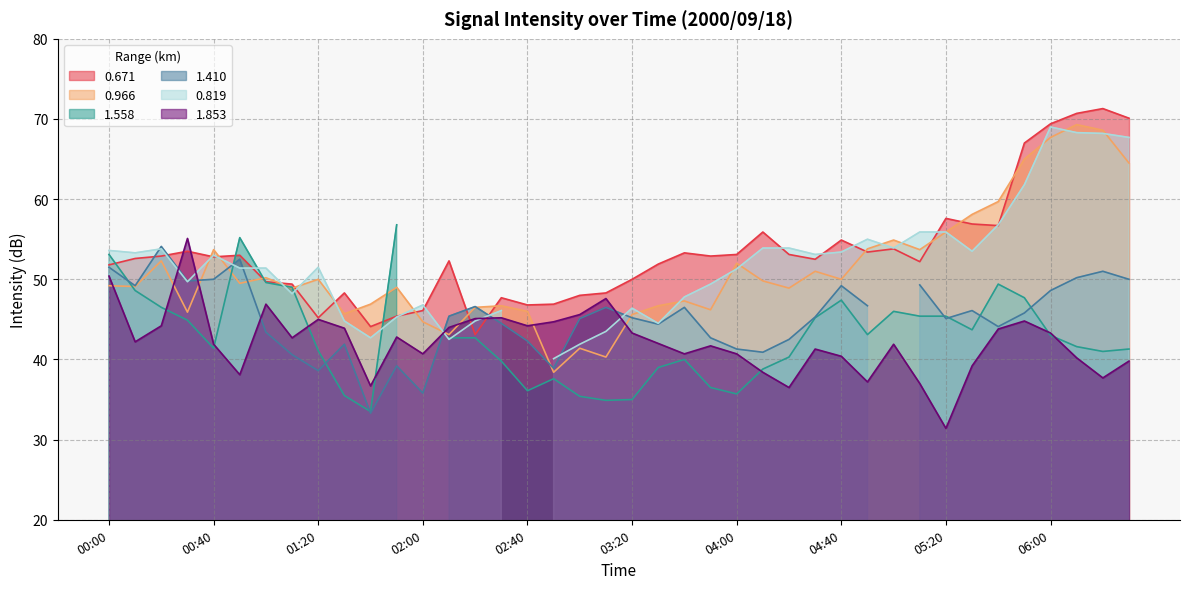

Is it true that 1.853 equals 44.2 at 02:40?

True